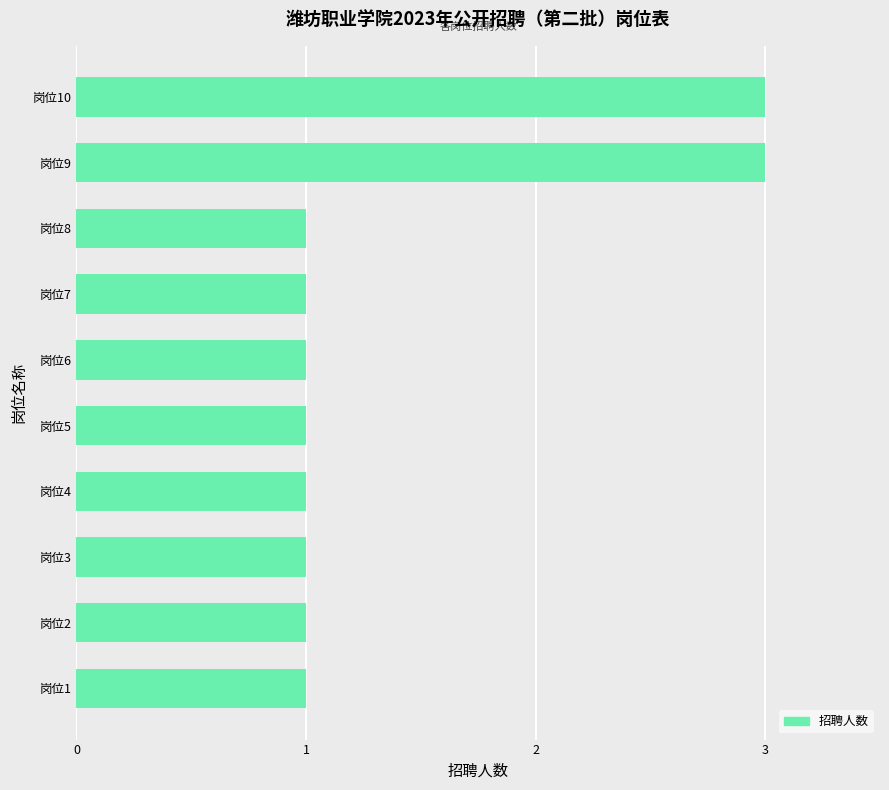

What is the sum of all values?

14